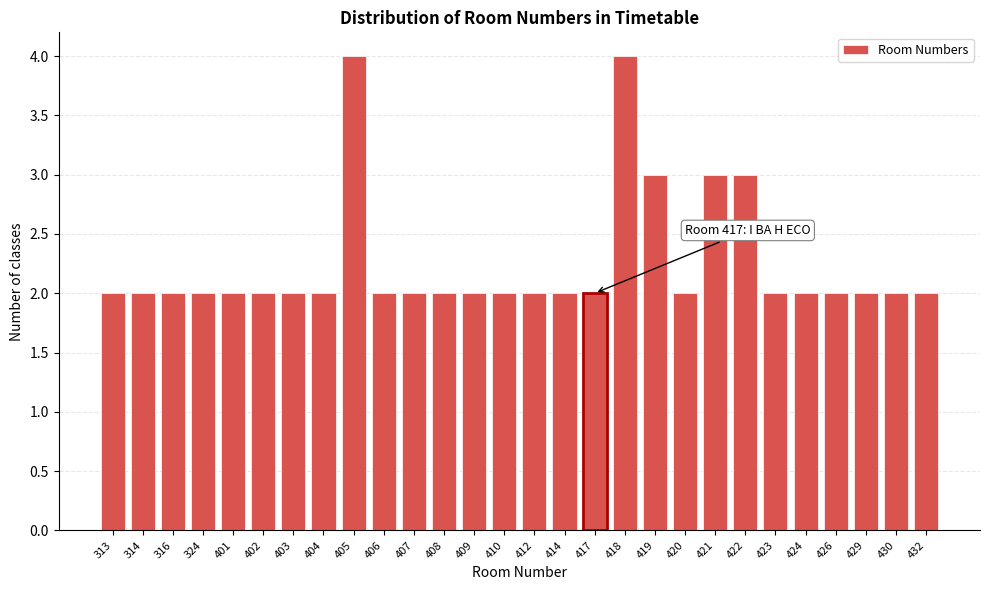

Reading left to right, list all the values displayed in this chart.

2	2	2	2	2	2	2	2	4	2	2	2	2	2	2	2	2	4	3	2	3	3	2	2	2	2	2	2